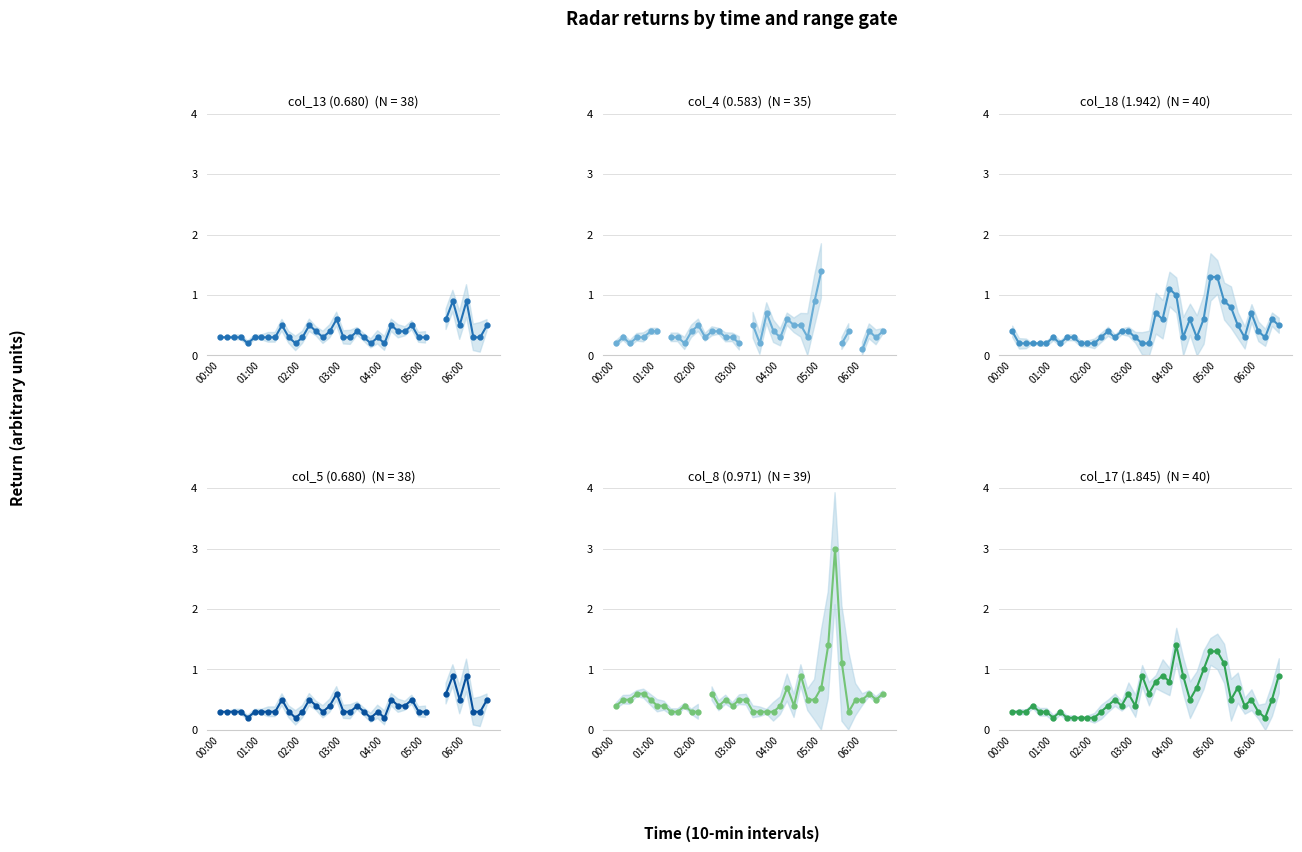

Which series has the largest range (max minus min)?

col_8 (0.971)